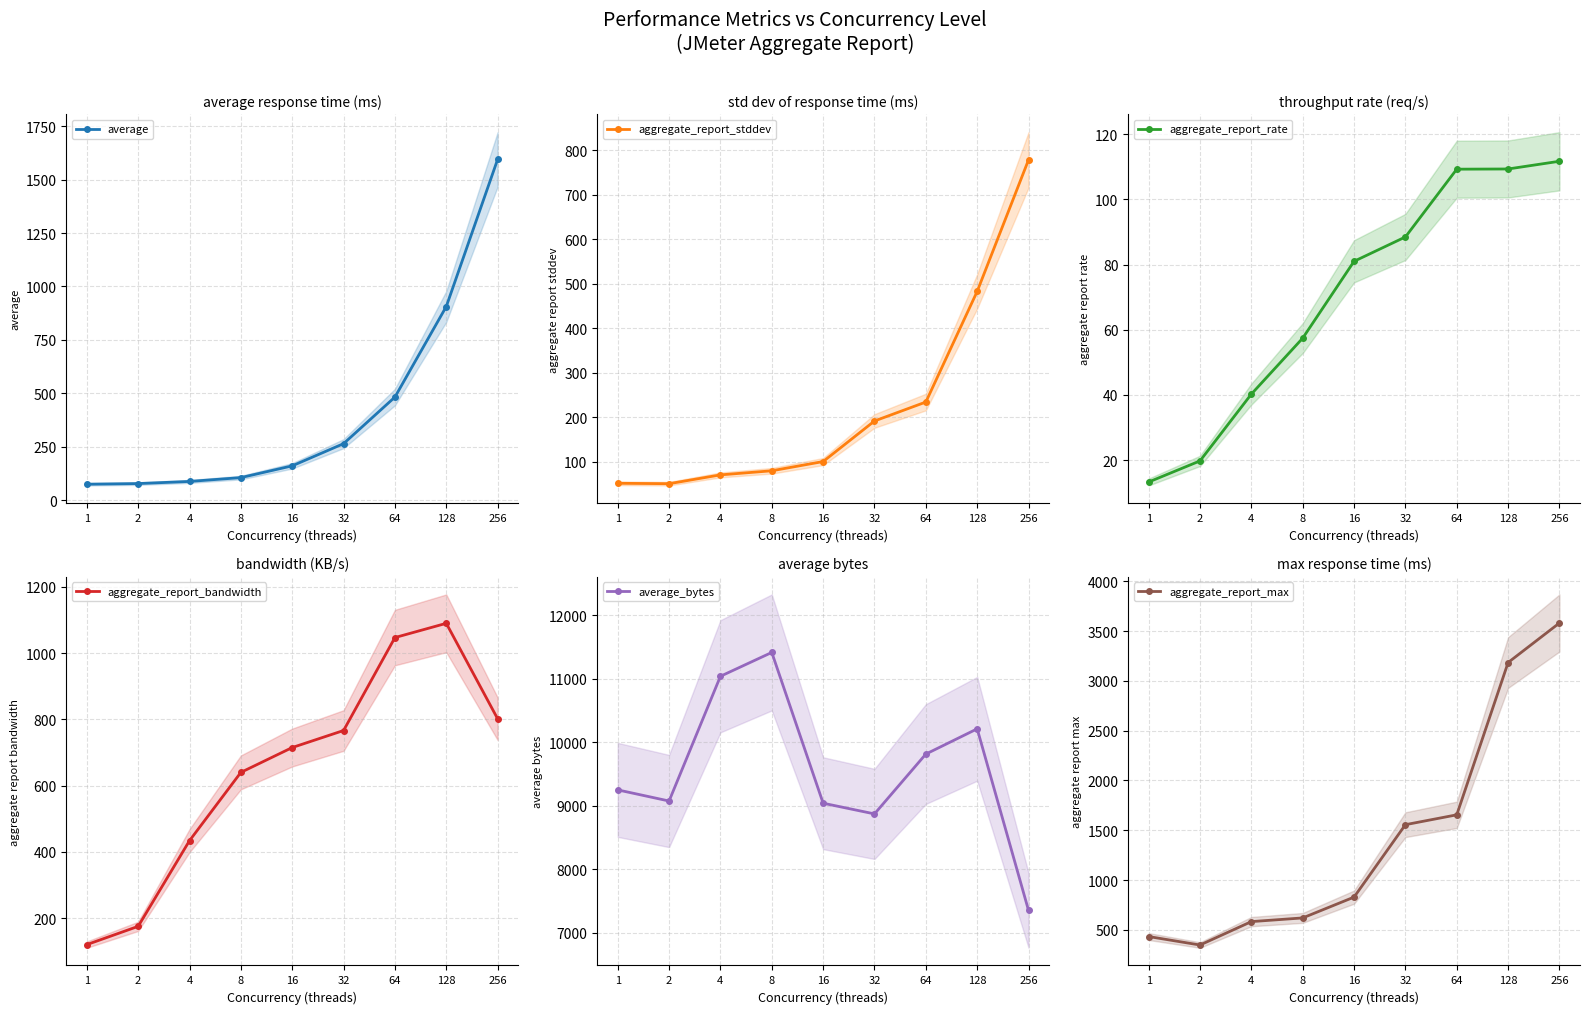

Is it true that aggregate_report_stddev equals 51.2 at 1?

True